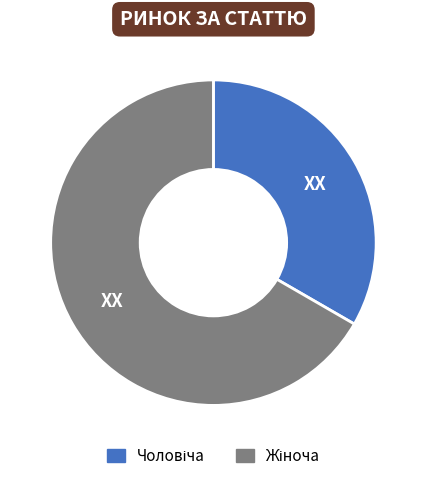

Does any single category account for the majority?

Yes